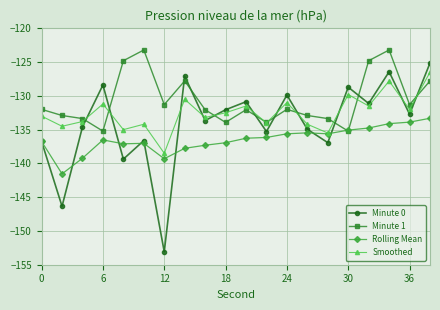

What is the minimum value shown in the chart?

-153.1